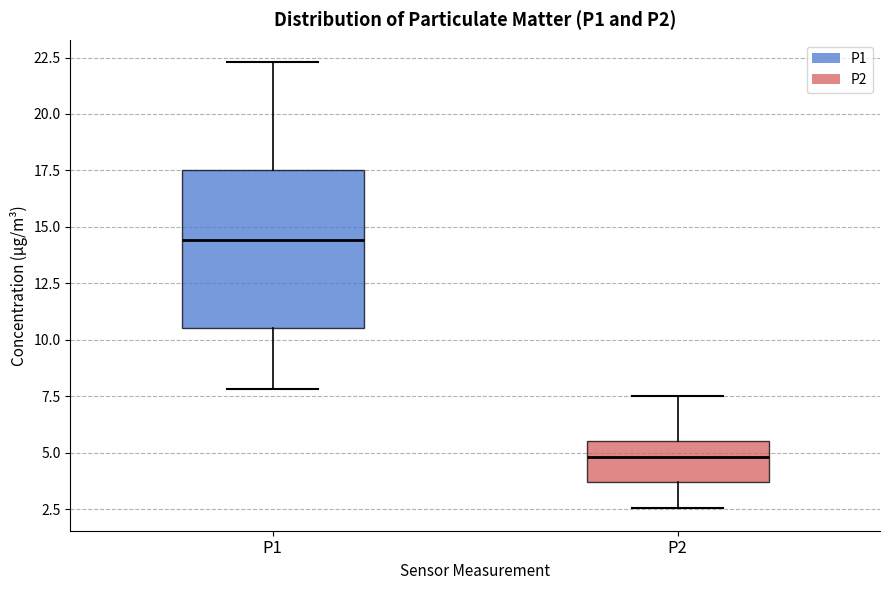

Which box has the lowest median line?

P2